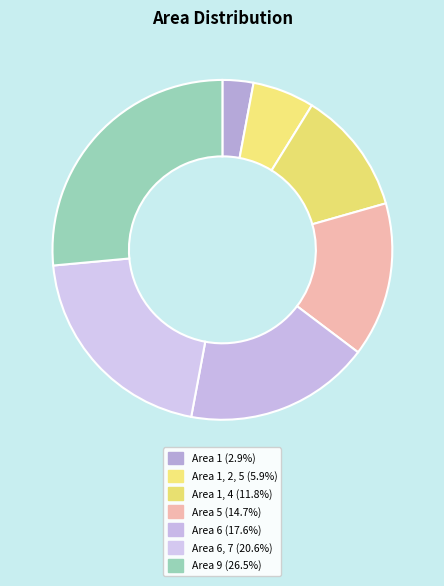

Does any single category account for the majority?

No